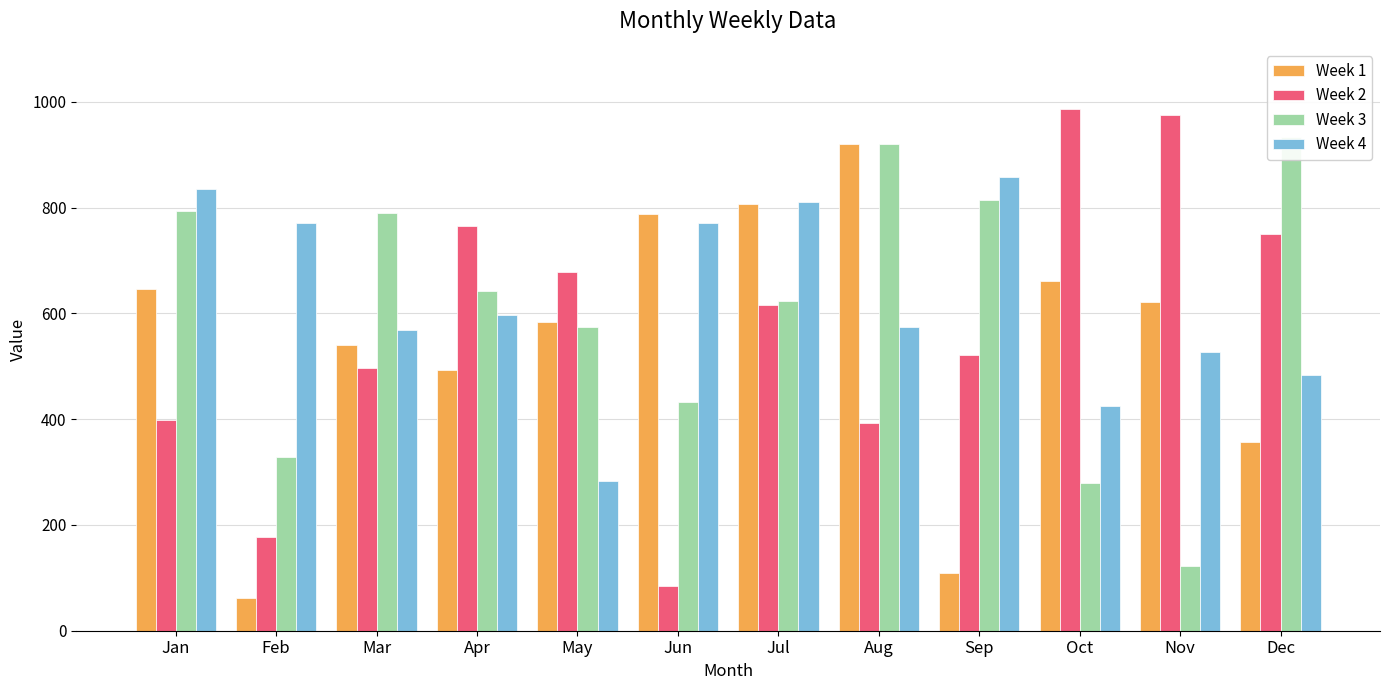

What is the value of the Week 3 bar at the 11th from the left?

123